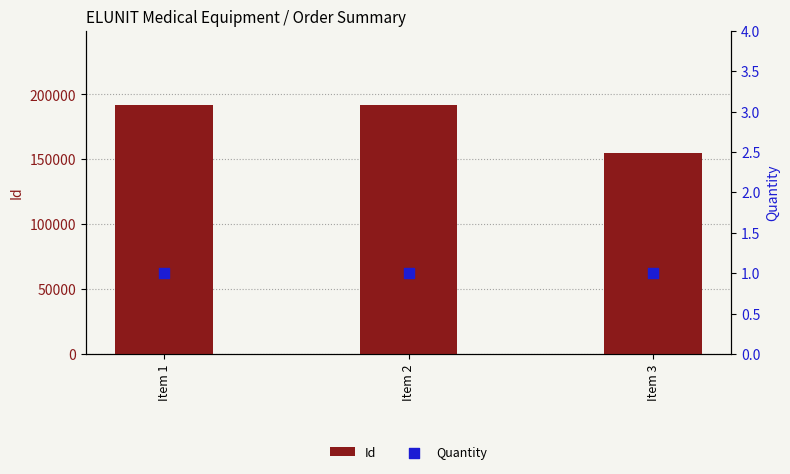

Which series contains the highest Y value?

Id